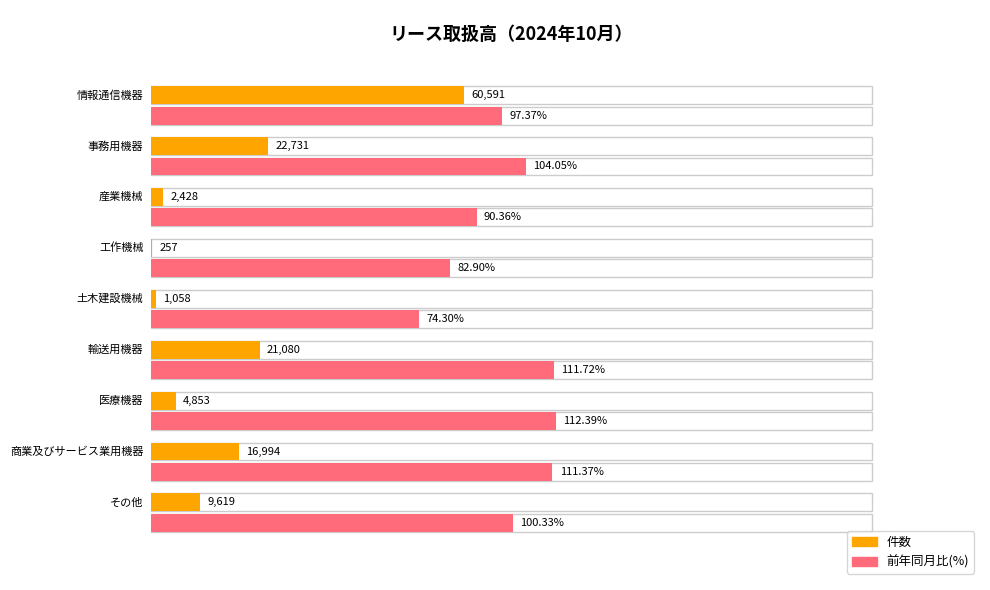

Rank the categories by 前年同月比(%) value from highest to lowest.

医療機器, 輸送用機器, 商業及びサービス業用機器, 事務用機器, その他, 情報通信機器, 産業機械, 工作機械, 土木建設機械